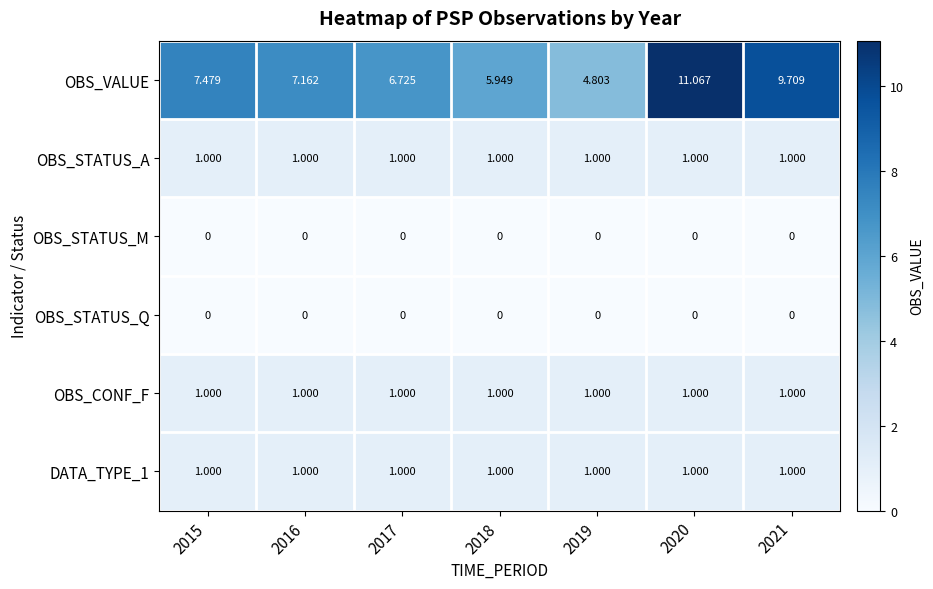

How many series are shown in this chart?

6